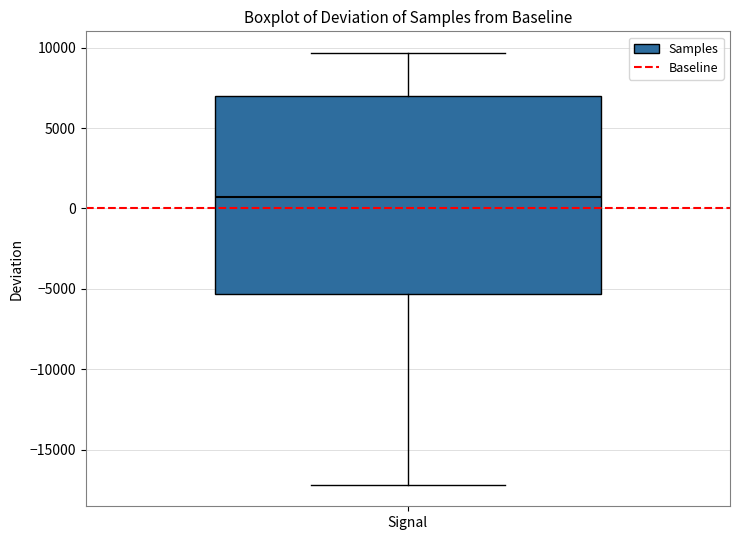

Where does the median line of the box for Signal sit on the y-axis? The values are not printed on the chart, so give them approximately, as read against the axis.

500